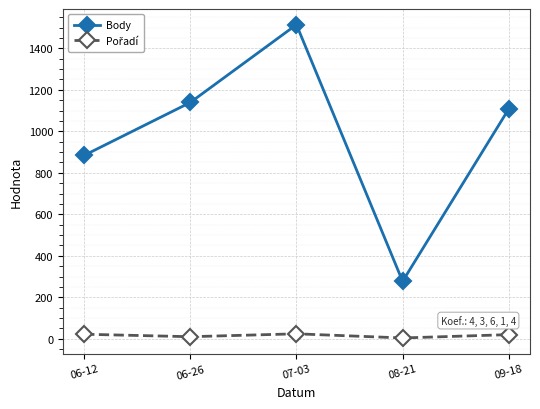

What is the difference between the second highest and minimum values in the Body series?

862